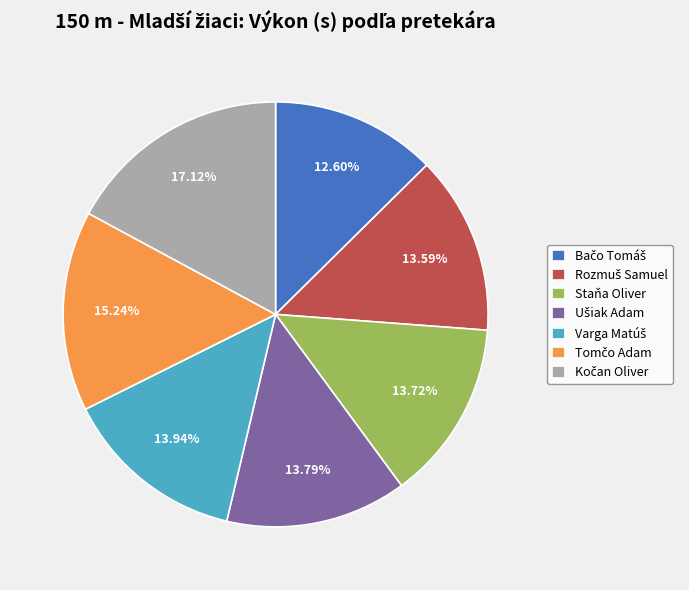

Is there a majority slice in this chart?

No